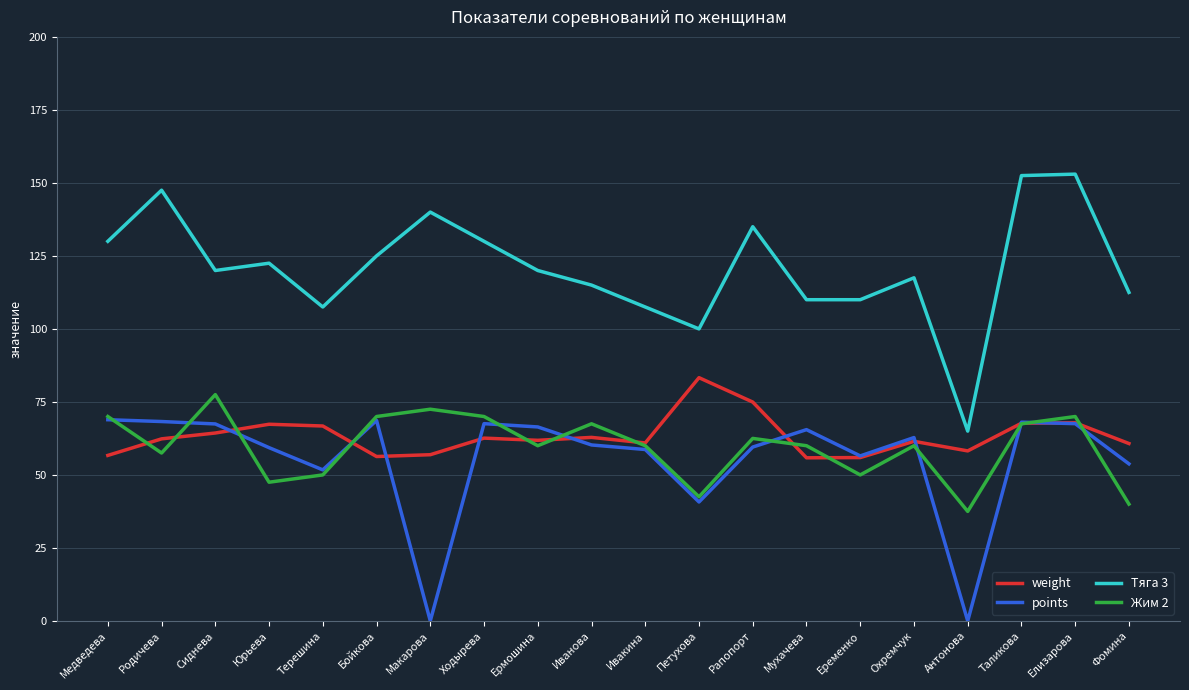

How many lines are shown in the chart?

4